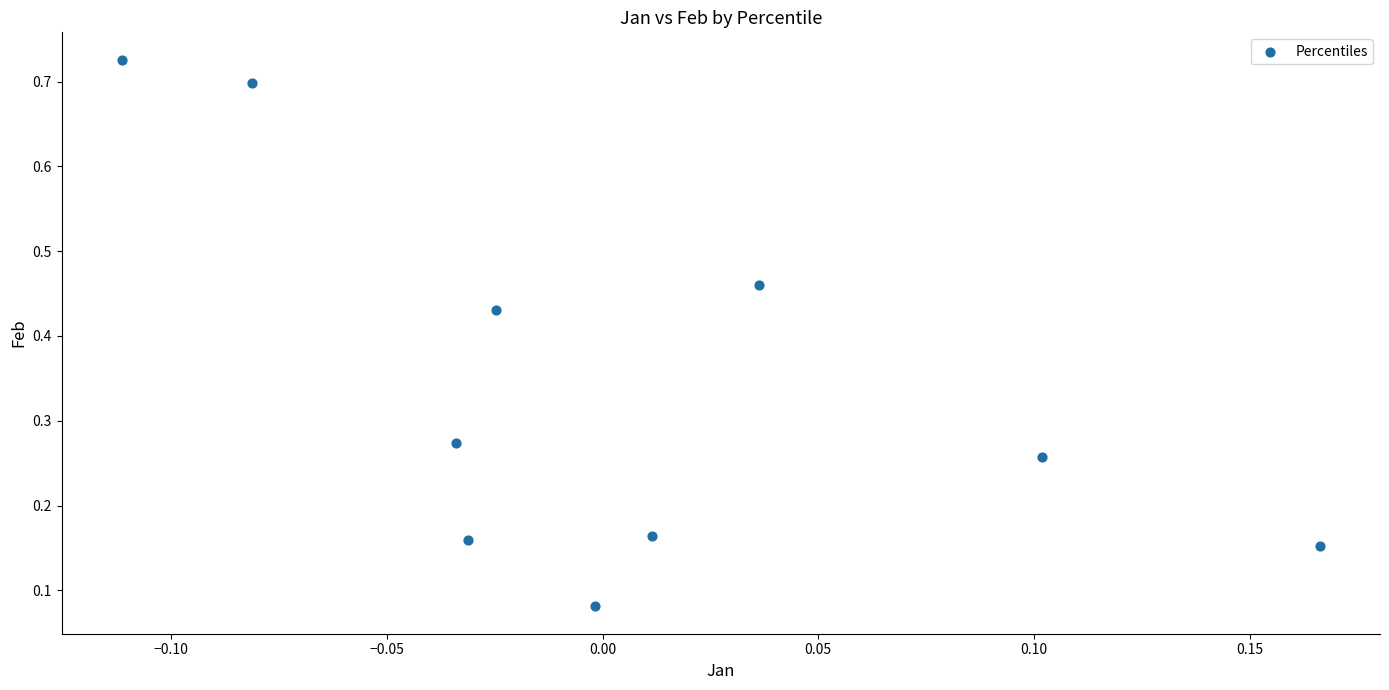

What is the range of Y values (max minus min)?

0.6